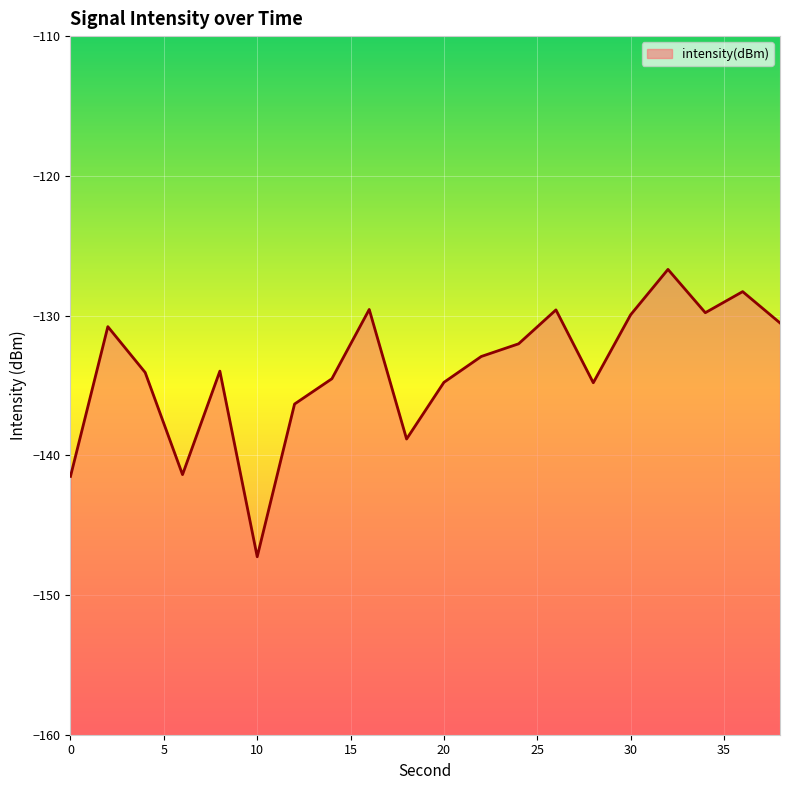

What is the difference between the second highest and minimum values?

19.0